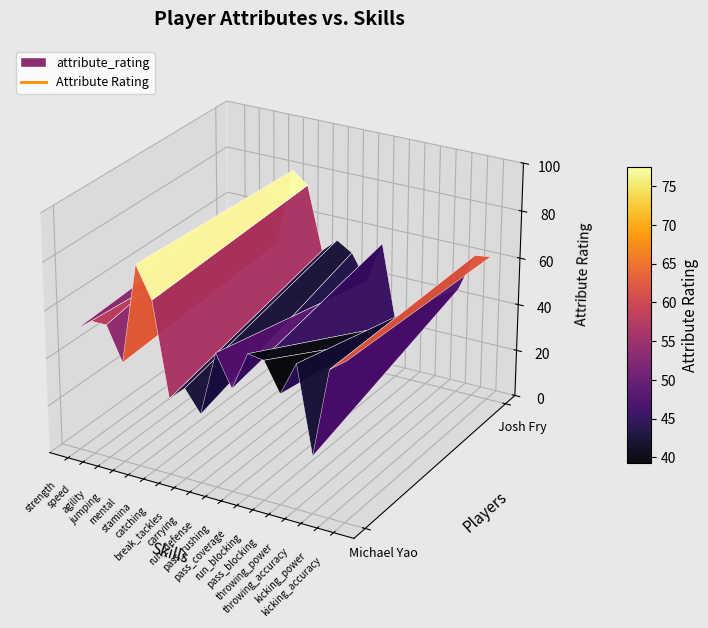

What is the spread (max minus min) of values at 8?

21